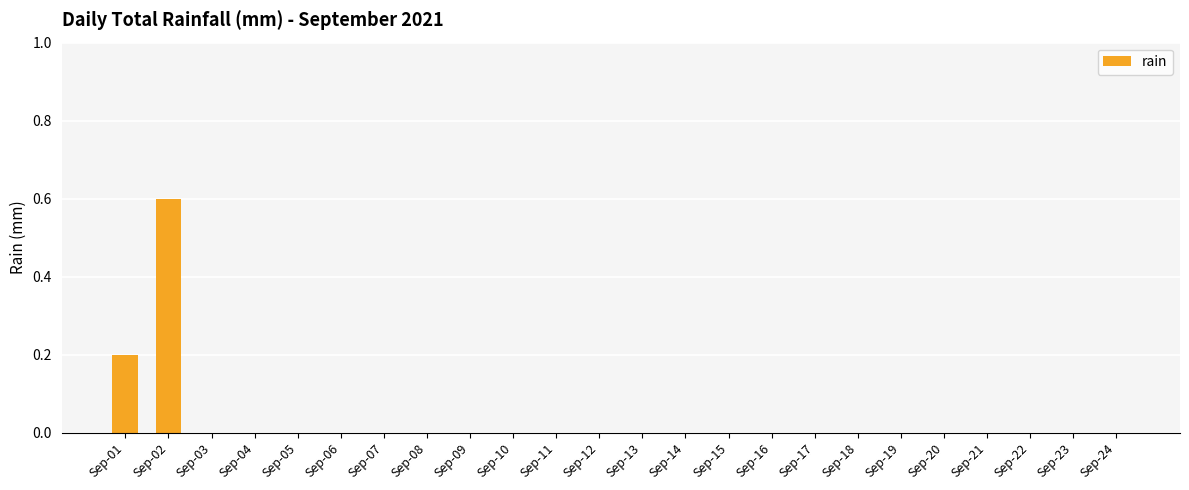

What is the maximum value shown in the chart?

0.6